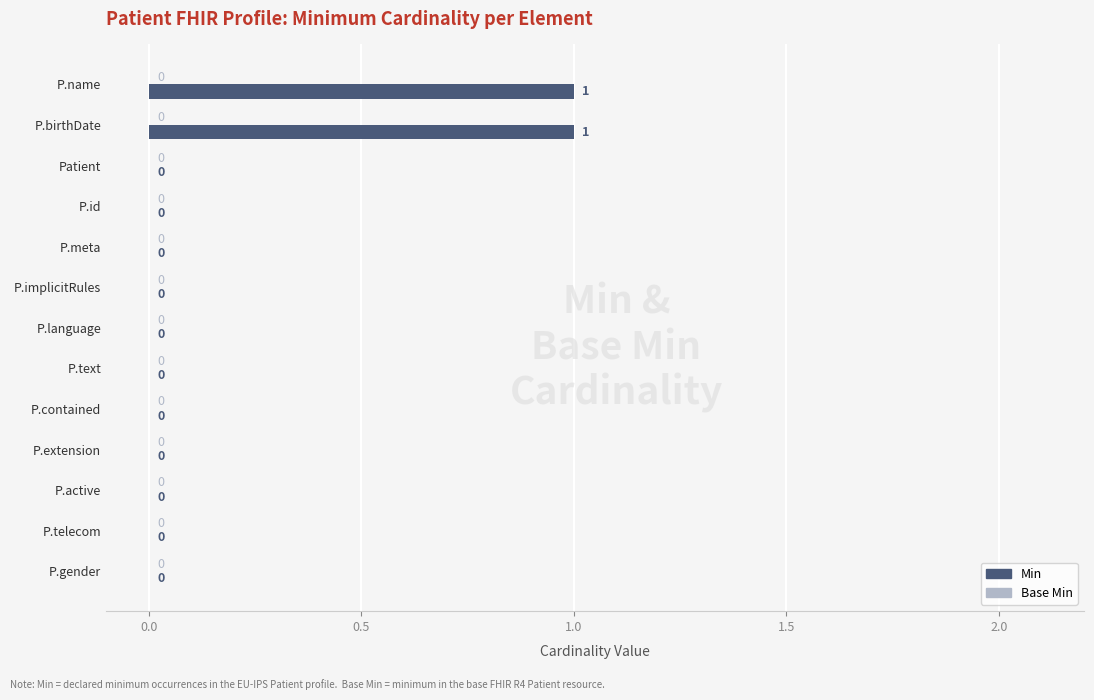

How many values are between 0 and 1?

13